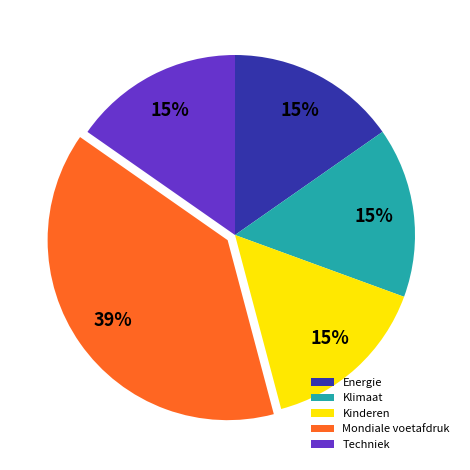

Is it true that Energie is 15% of the pie?

True